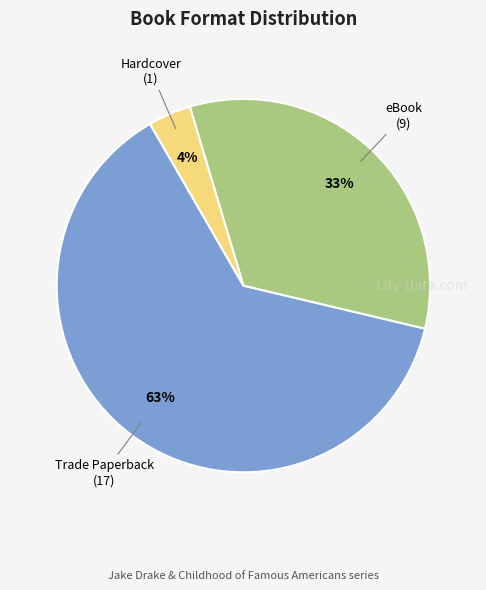

Is there any slice that represents more than half of the pie?

Yes